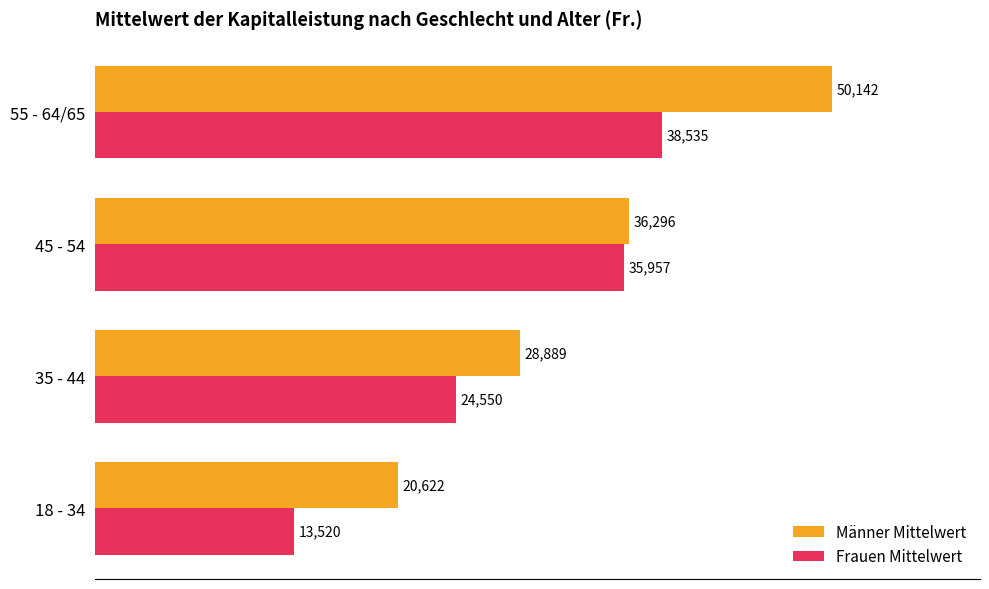

What is the difference between the maximum and second lowest values in the Männer Mittelwert series?

21252.5